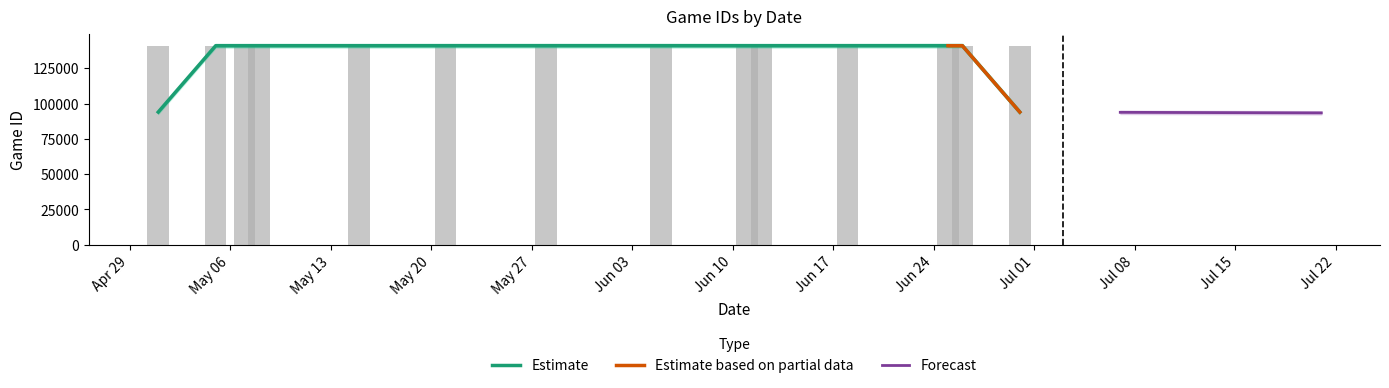

Rank the categories by value from lowest to highest.

5/1/24, 5/21/24, 6/12/24, 5/8/24, 6/11/24, 5/7/24, 5/5/24, 6/30/24, 6/25/24, 5/15/24, 6/18/24, 6/26/24, 5/28/24, 6/5/24